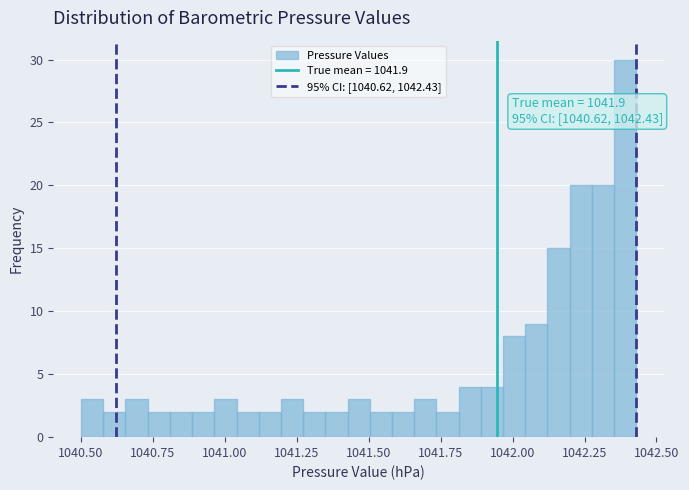

Around what value on the x-axis is the tallest bar? Give the approximate position of its centre, as read against the axis.

1042.40